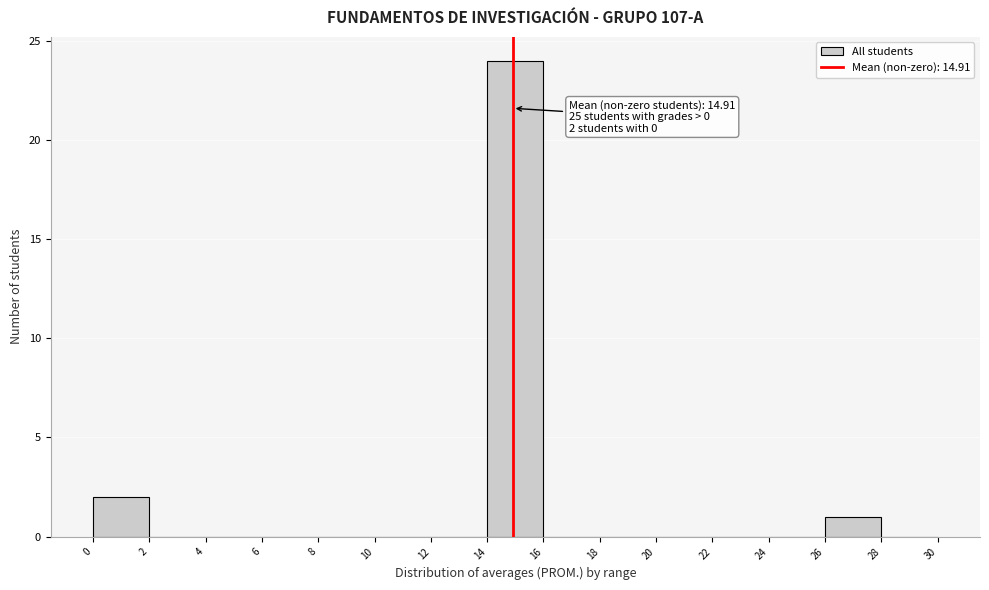

Which range on the x-axis has the tallest bar?

14 to 16